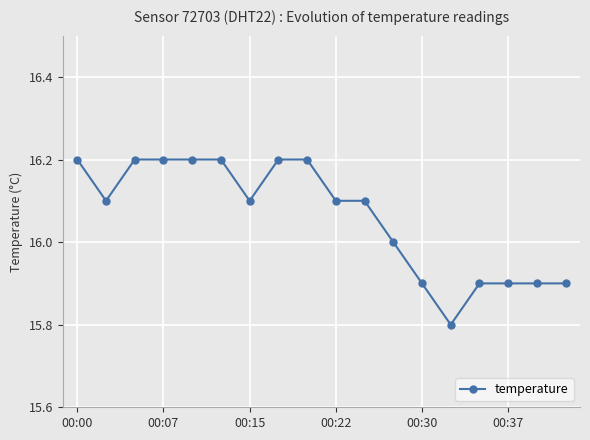

What is the value of the 6th point from the left?

16.2